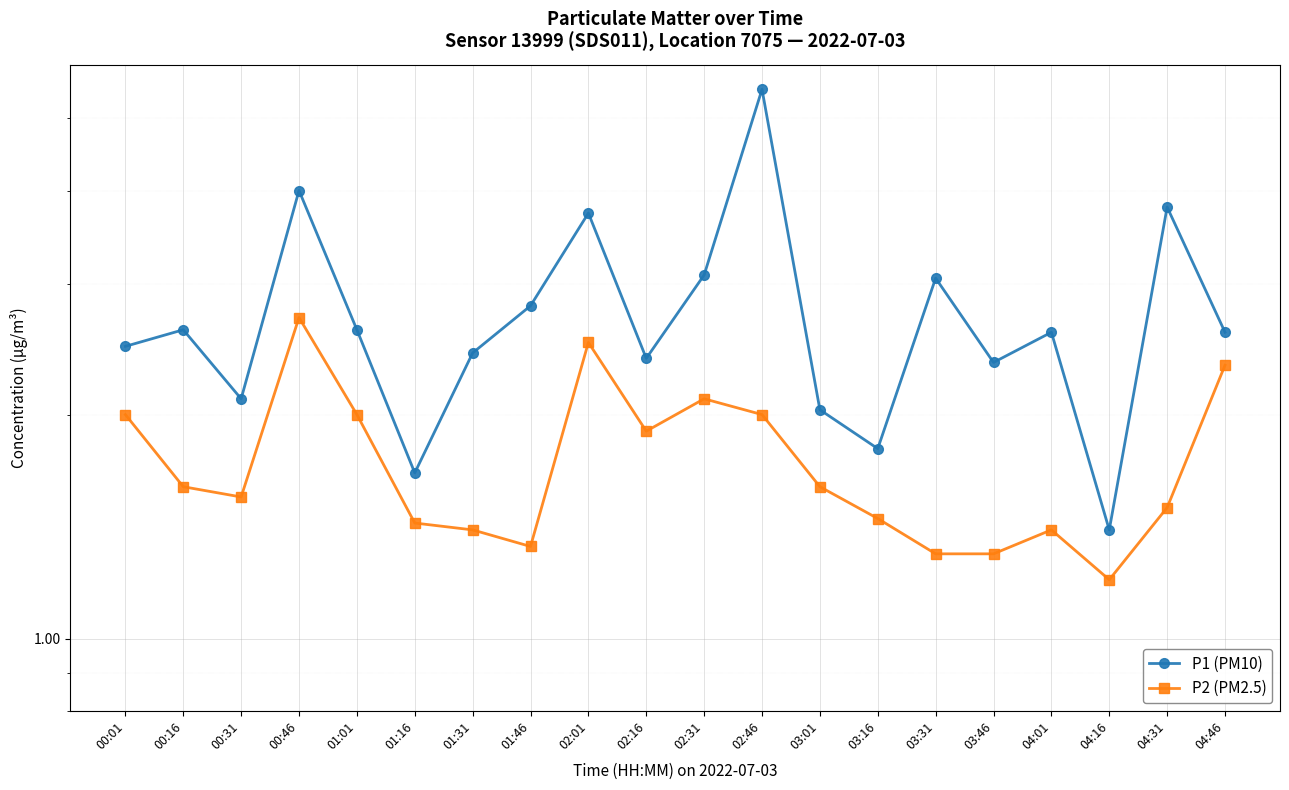

At which category does P2 (PM2.5) reach its first local valley?

00:31